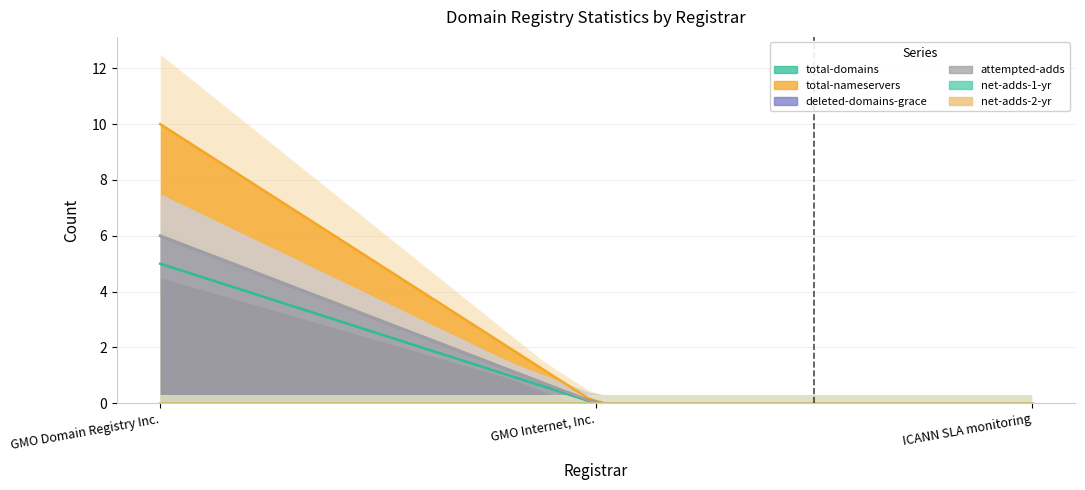

What position from the right is ICANN SLA monitoring?

1